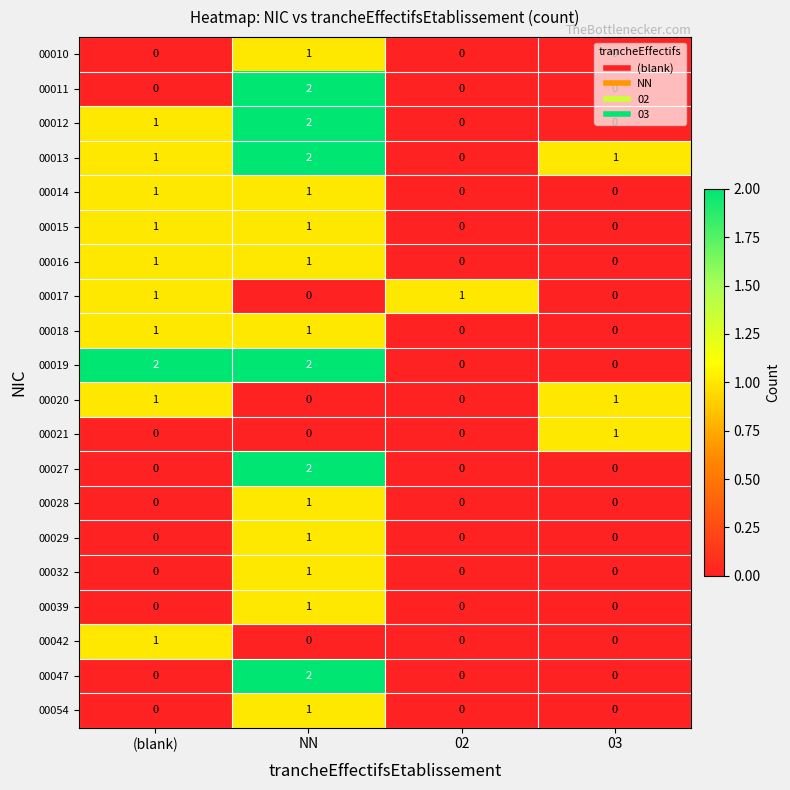

The value of 00014 at (blank) is 1. True or false?

True